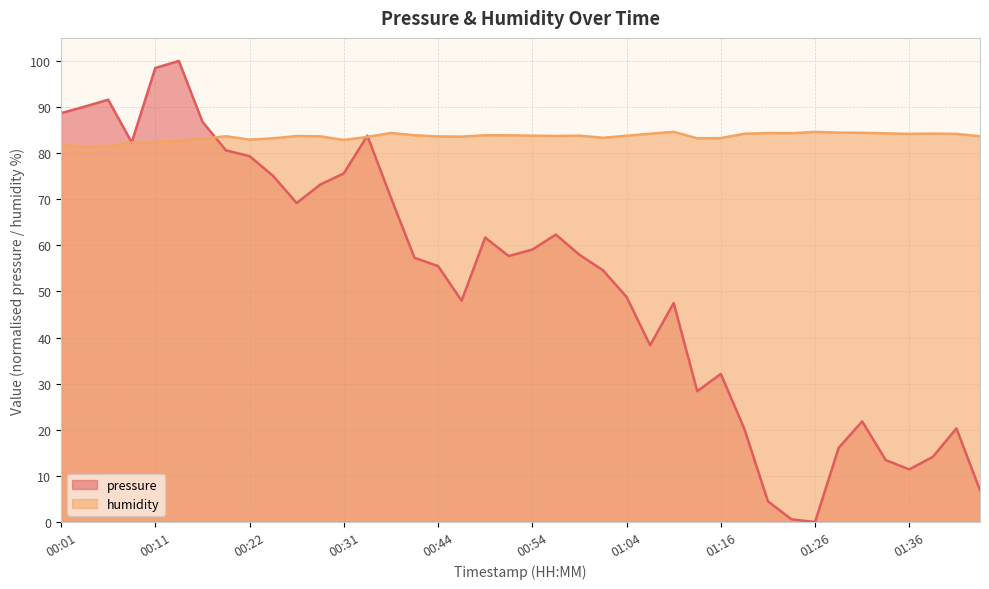

At which label is humidity closest to 83?

00:22